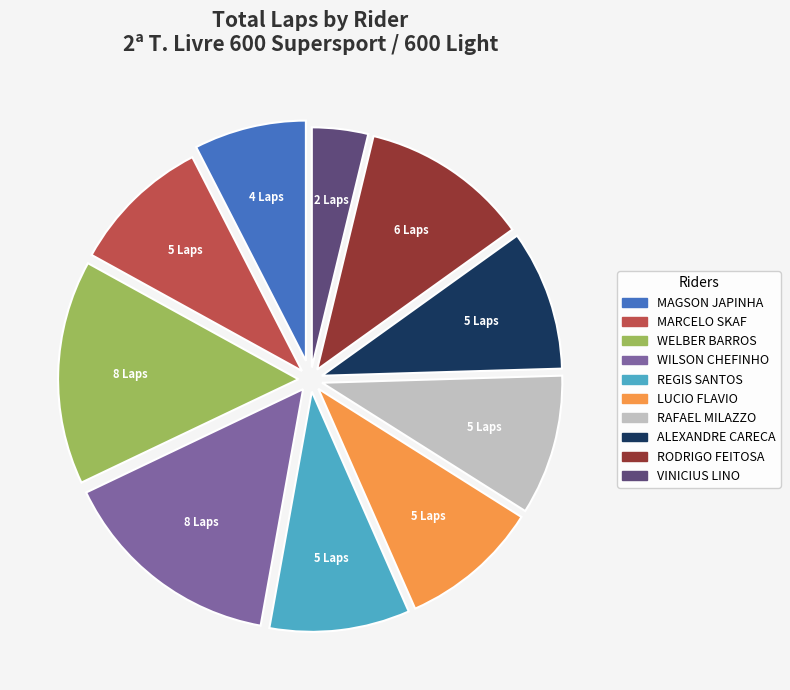

How many segments does this pie chart have?

10